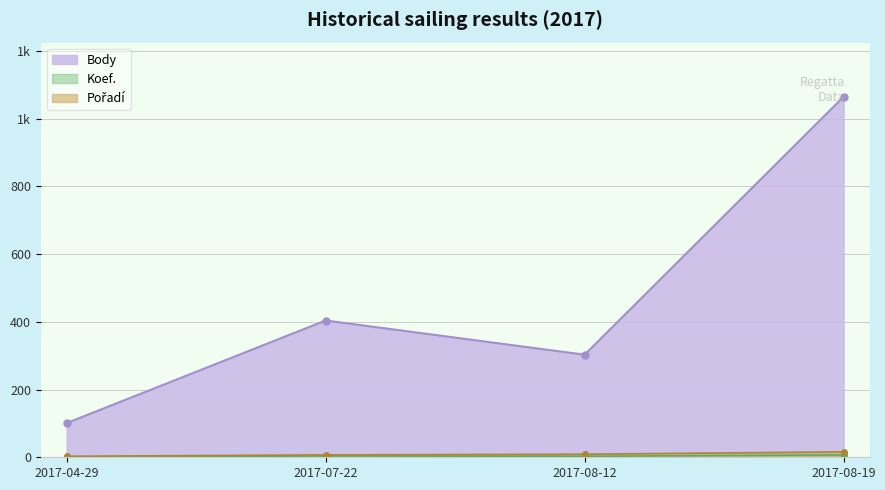

Reading left to right, transcribe all the data shown in this chart.

Koef.: 1	4	3	7
Pořadí: 3	7	9	16
Body: 101	404	303	1065